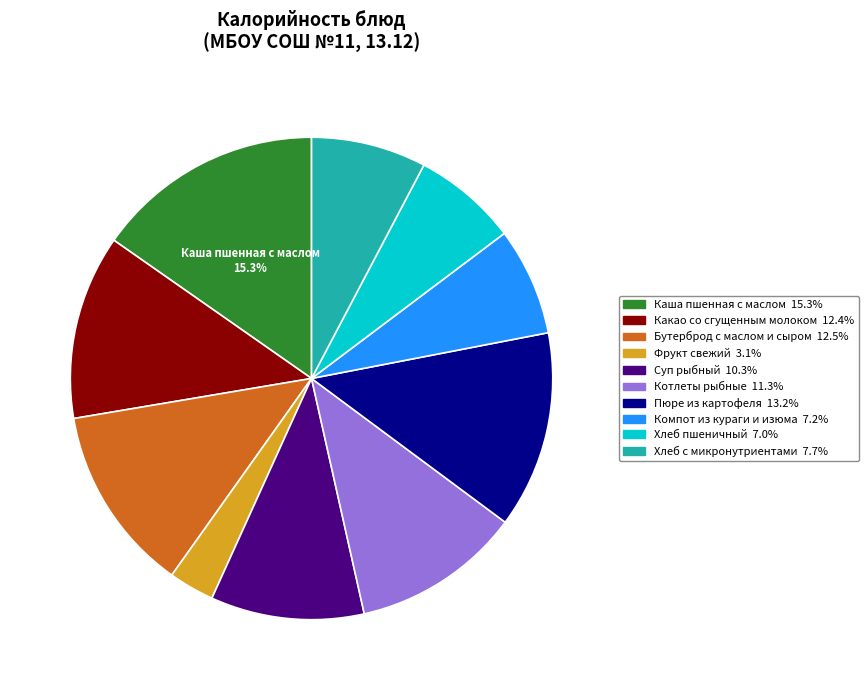

Is there any slice that represents more than half of the pie?

No